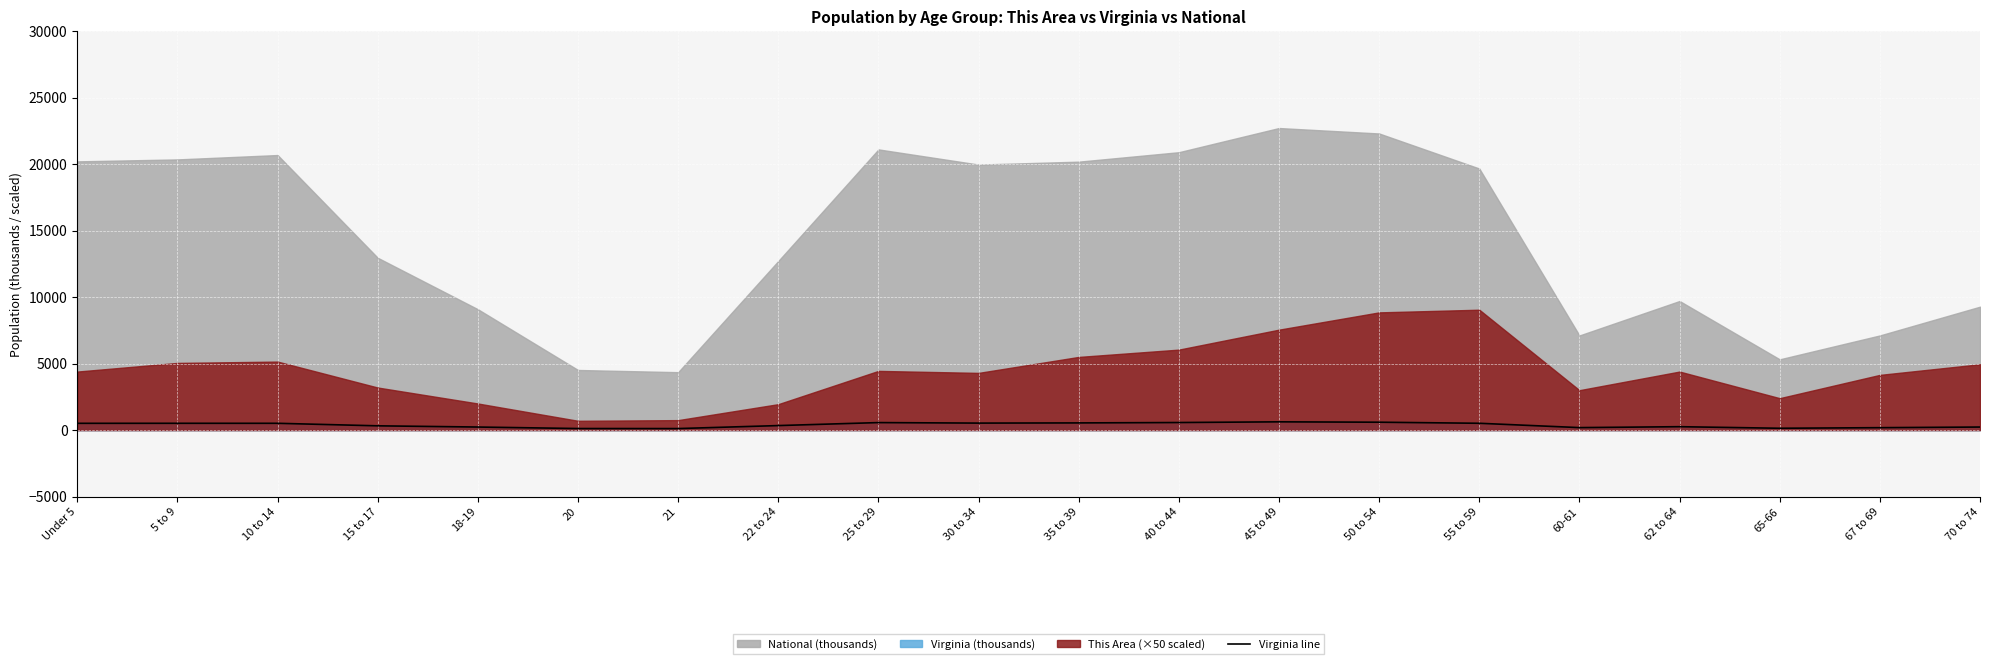

What is the average value?

378.7